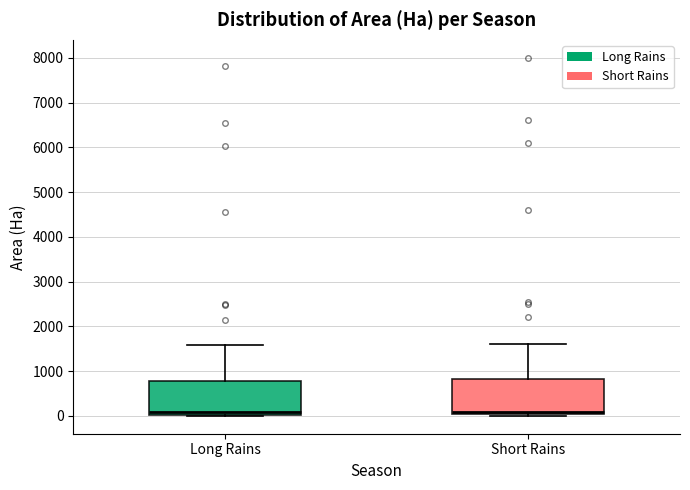

Where is the upper edge of the box for Short Rains on the y-axis? The values are not printed on the chart, so give them approximately, as read against the axis.

800